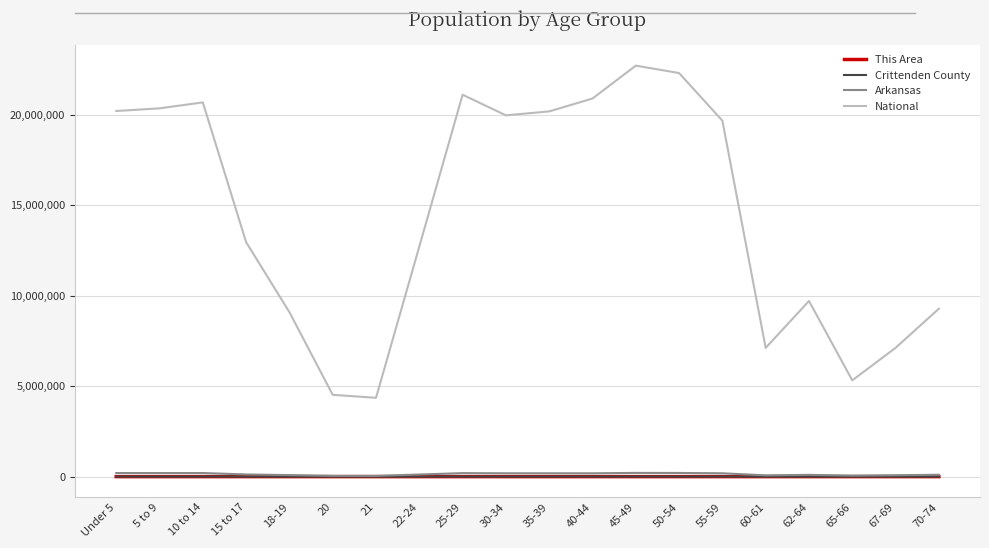

Which series has the largest total across all categories?

National